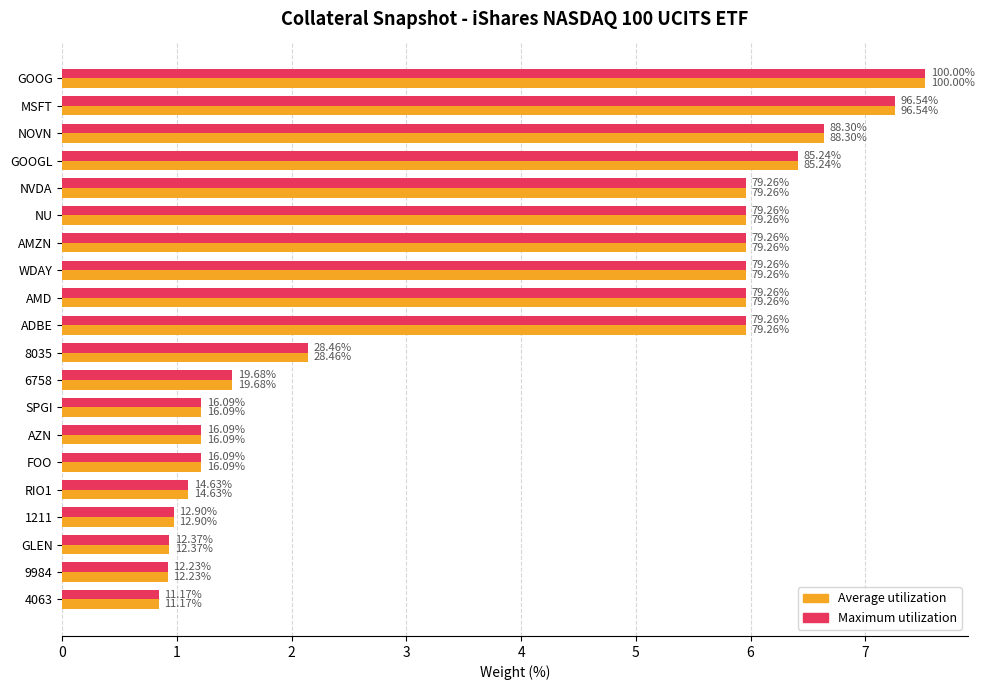

What are all the series names shown in the legend?

Average utilization, Maximum utilization